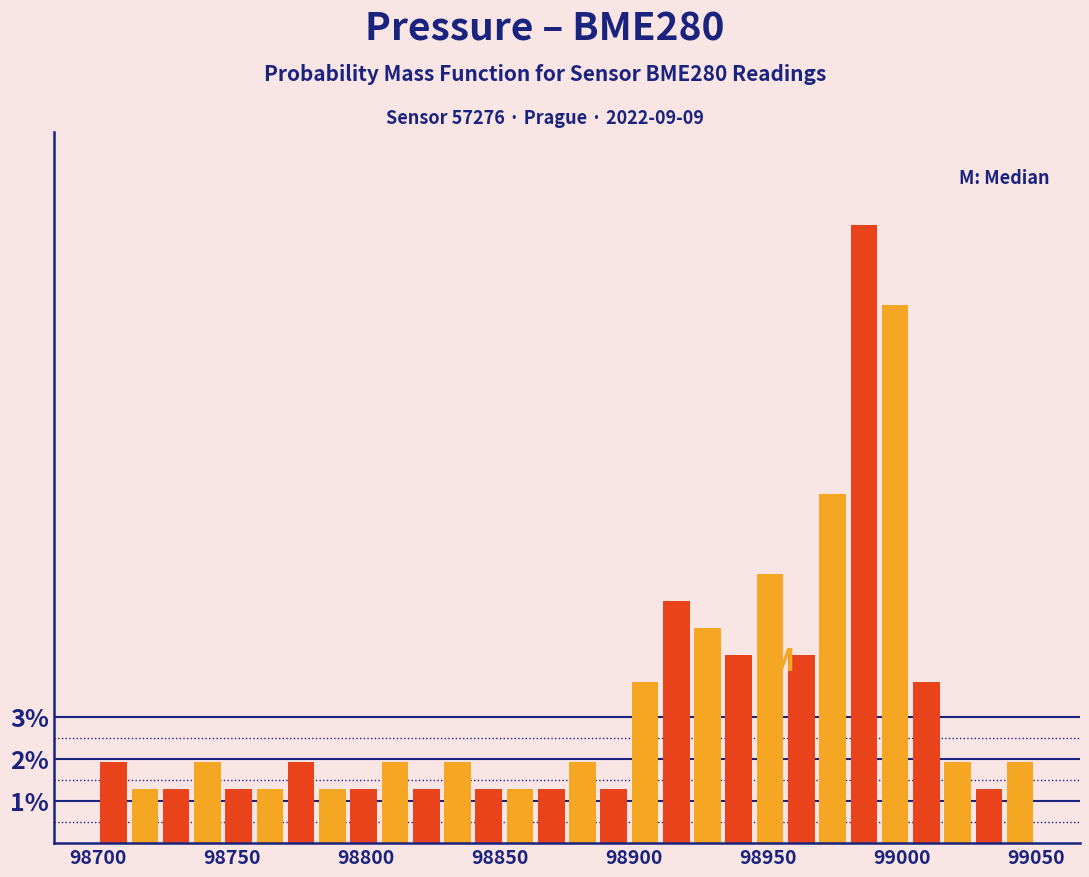

Read against the x-axis, roughly where is the centre of the tallest bar?

98990